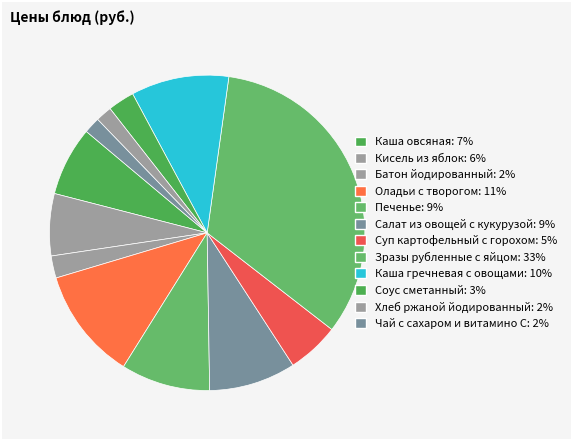

How many slices are in this pie chart?

12